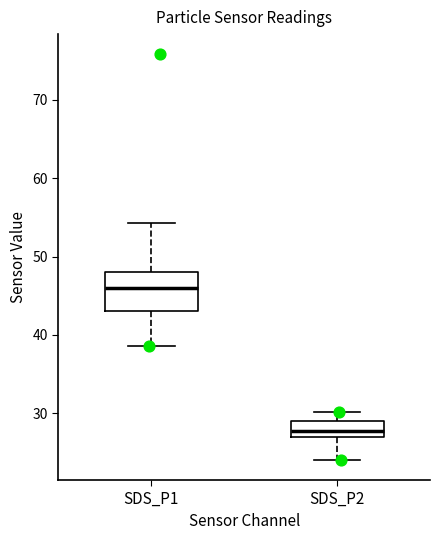

Where does the median line of the box for SDS_P1 sit on the y-axis? The values are not printed on the chart, so give them approximately, as read against the axis.

46